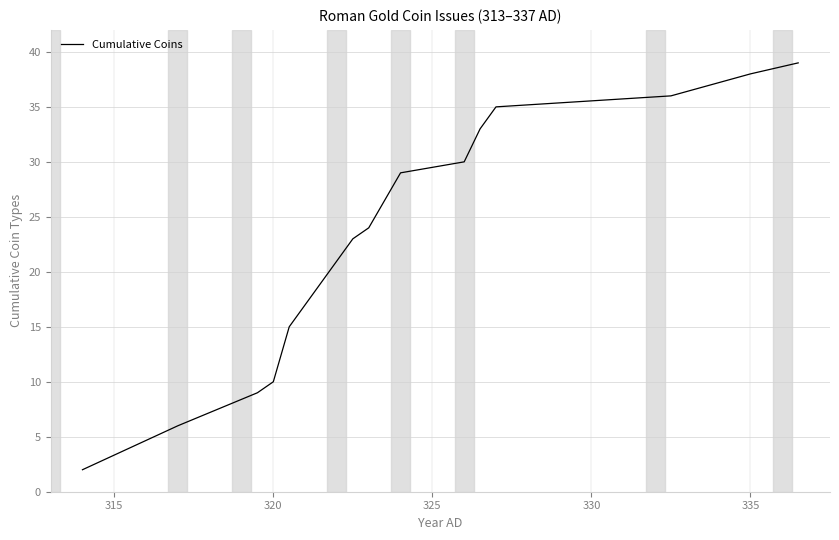

What is the difference between the maximum and minimum values?

37